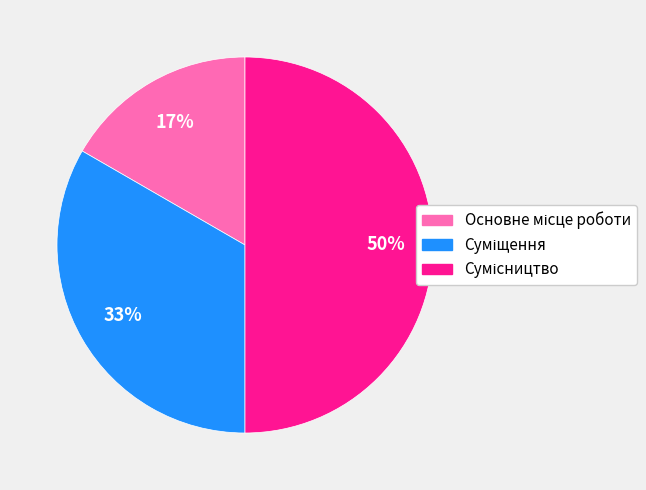

To the nearest percent, what is the average slice percentage?

33%